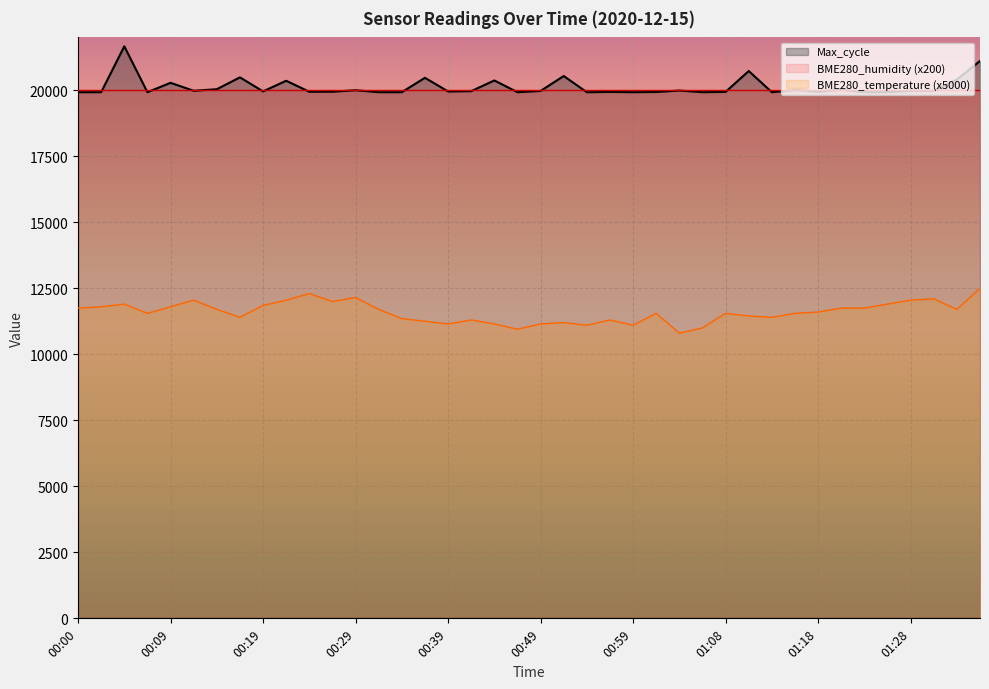

What is the difference between the maximum and second lowest values in the Max_cycle series?

1737.0